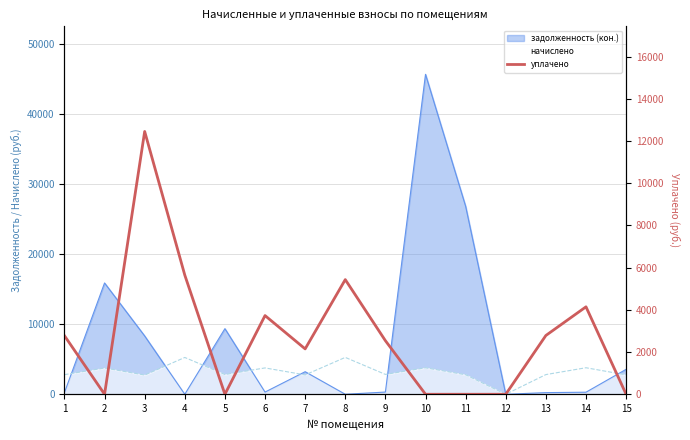

What is the difference between the second highest and second lowest values?

5646.3